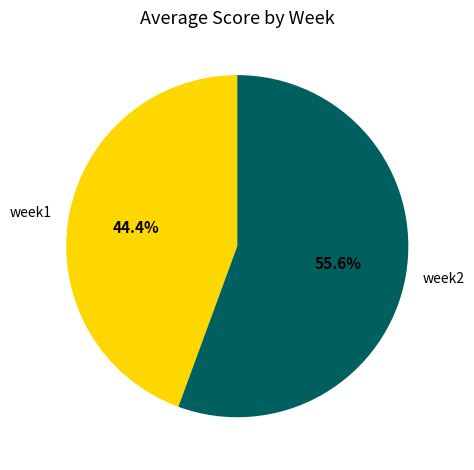

Which slice is the smallest?

week1